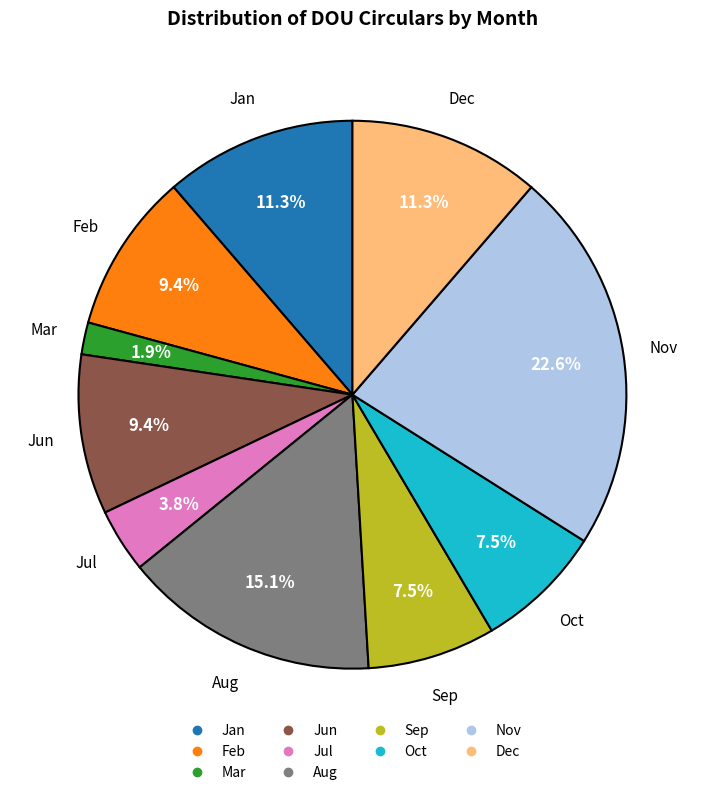

Is there any slice that represents more than half of the pie?

No